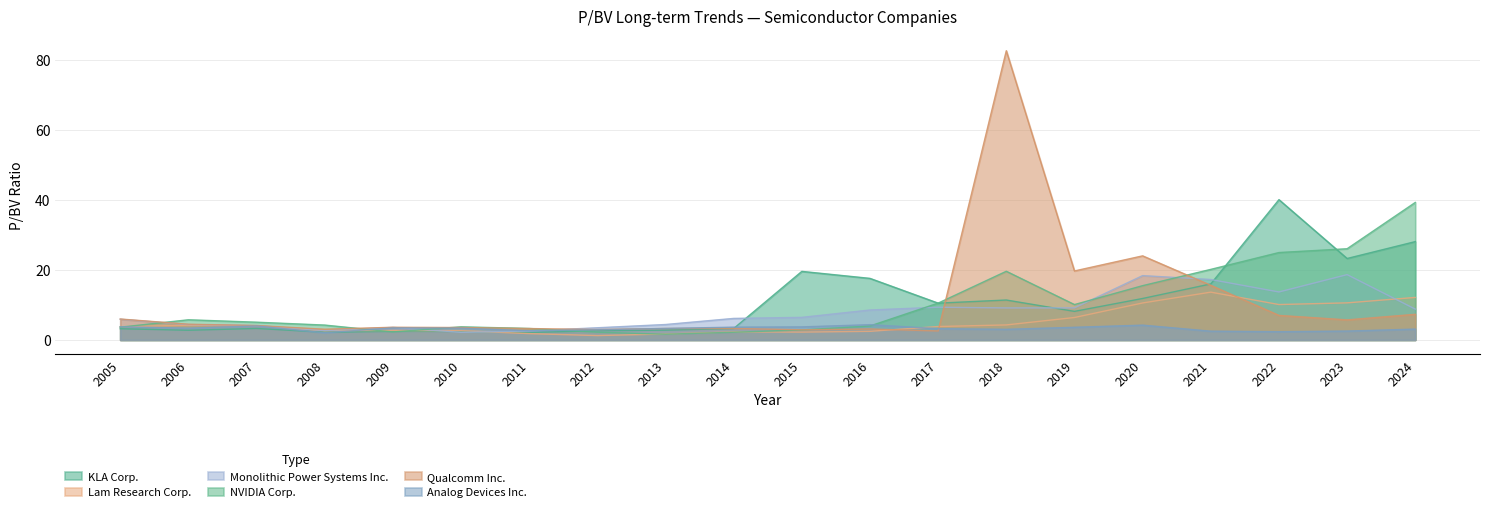

What is the difference between the maximum and minimum values in the NVIDIA Corp. series?

37.6